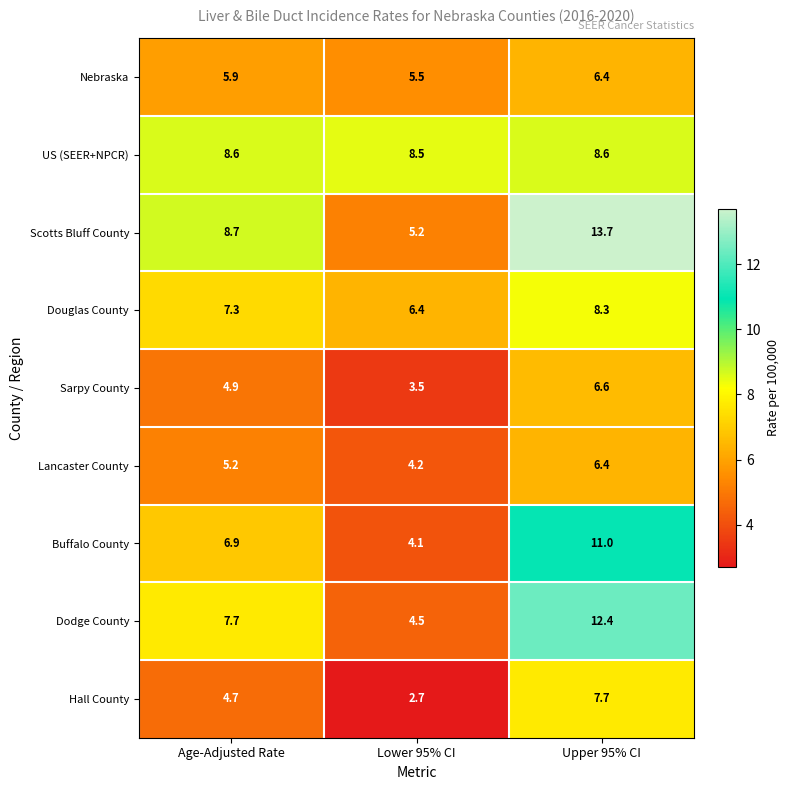

At which label does Buffalo County first exceed 6?

Age-Adjusted Rate